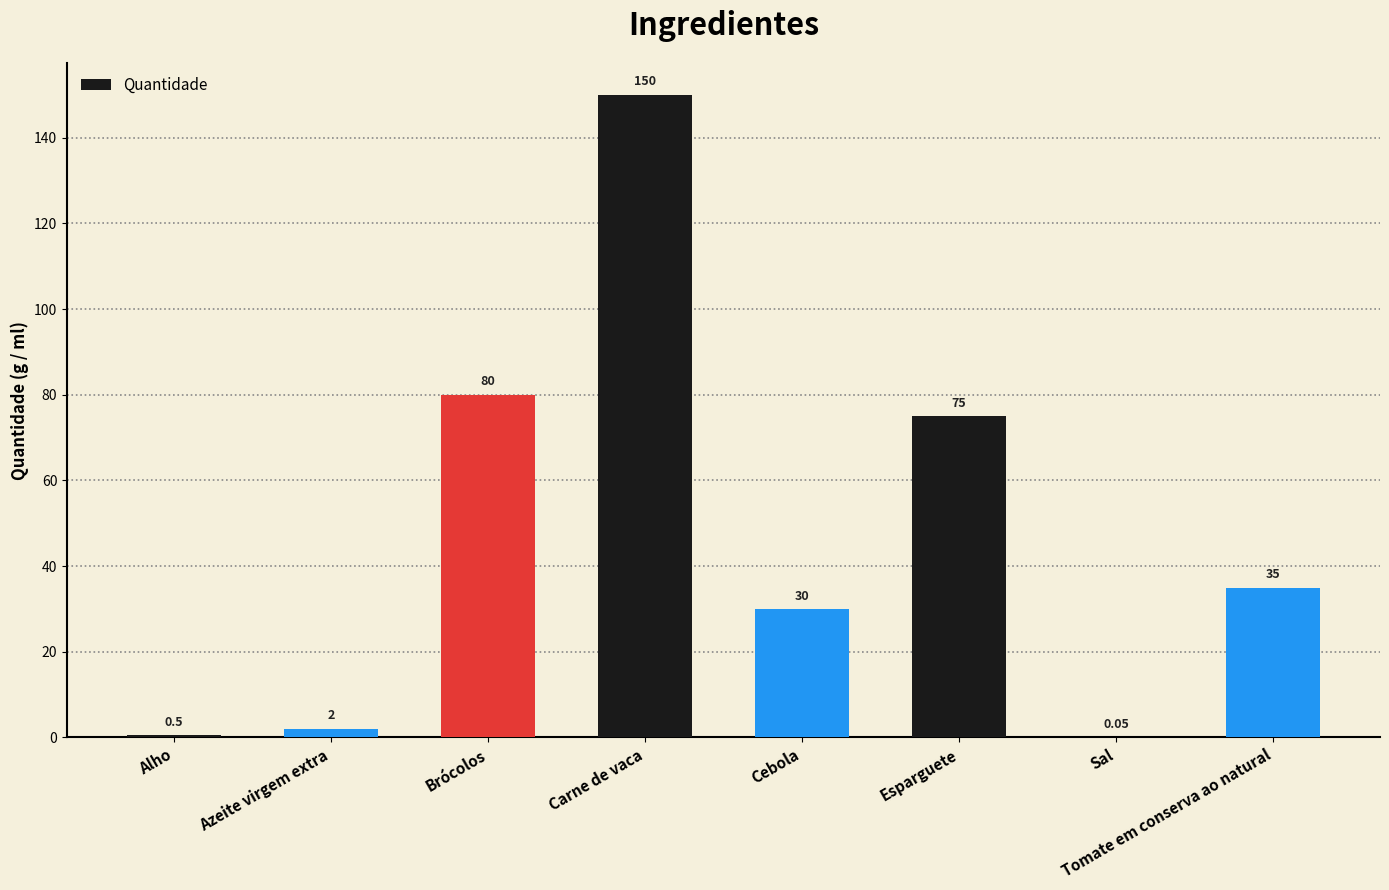

The value at Brócolos is 80.0. True or false?

True